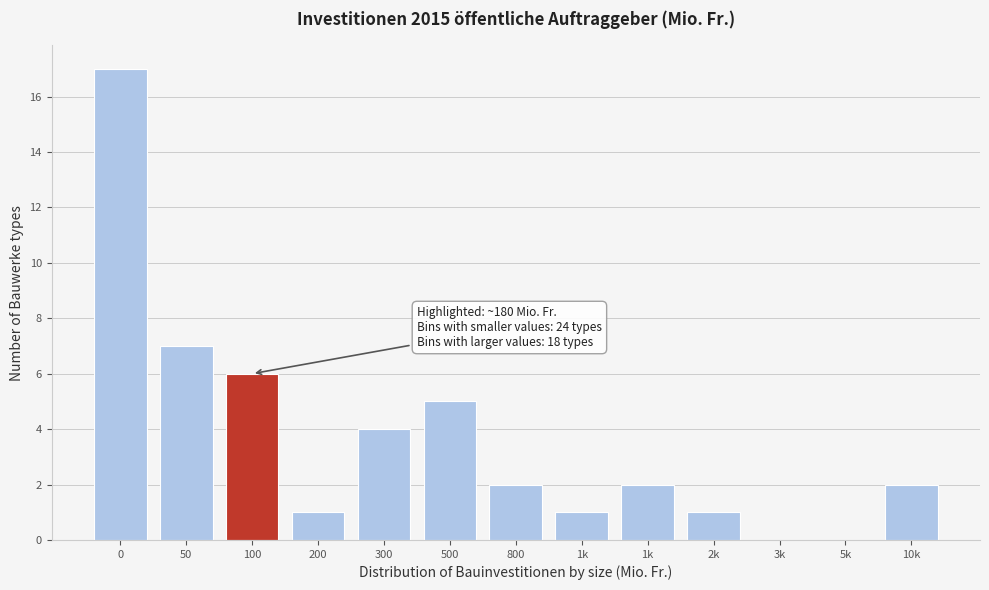

How many categories are shown in the chart?

13